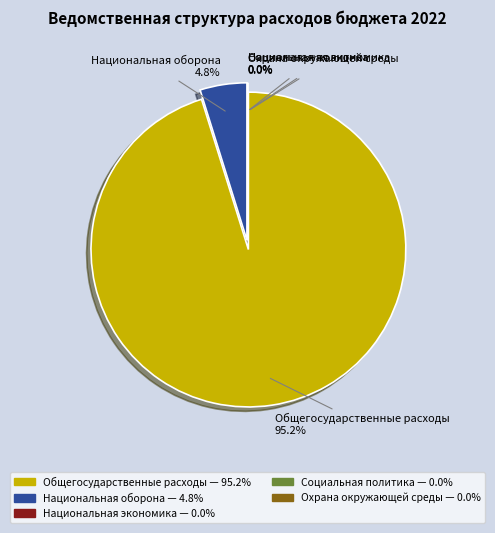

To the nearest percent, what is the difference between the Национальная оборона and Охрана окружающей среды slice percentages?

5%